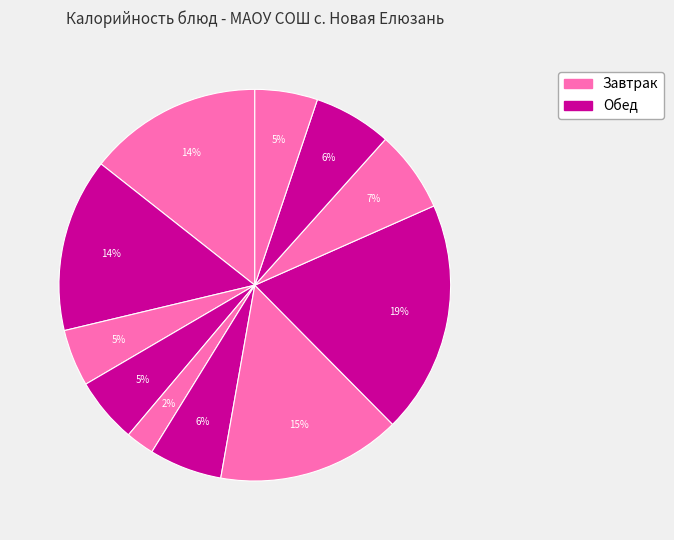

Does any single category account for the majority?

No